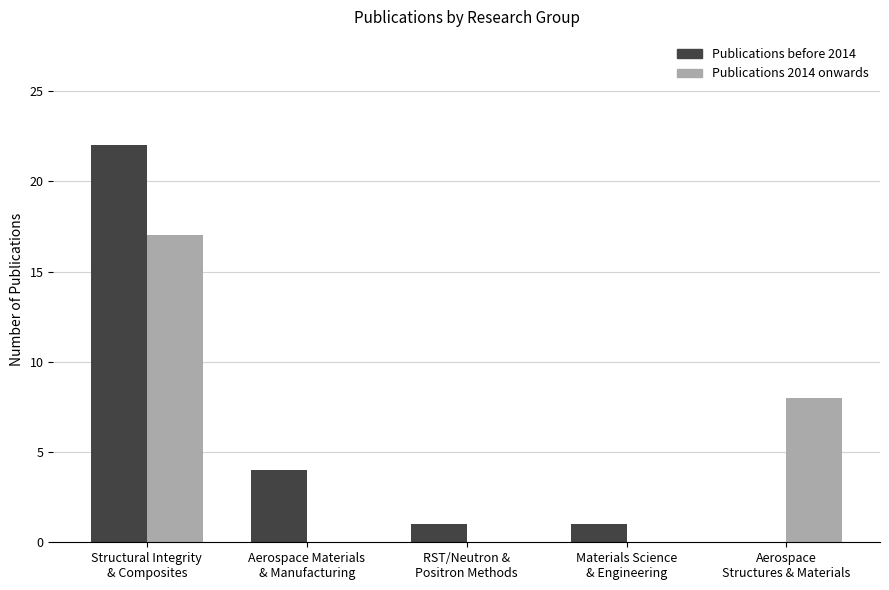

What is the greatest value displayed?

22